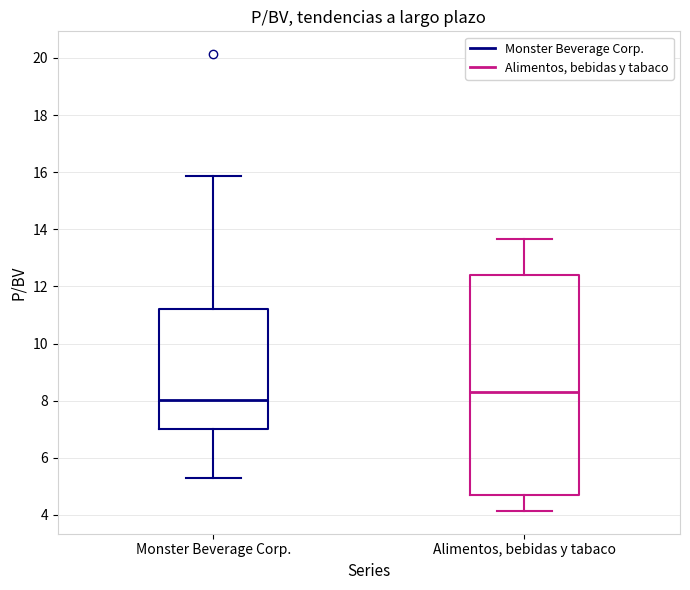

Reading left to right, transcribe this box plot: for each box, give where its median line is, the range the box spans, and where its two whiskers end, as read against the y-axis. The values are not printed on the chart, so give them approximately, as read against the axis.

Monster Beverage Corp.: median 8.0, box 7.0 to 11.2, whiskers 5.4 to 15.8
Alimentos, bebidas y tabaco: median 8.4, box 4.6 to 12.4, whiskers 4.2 to 13.6